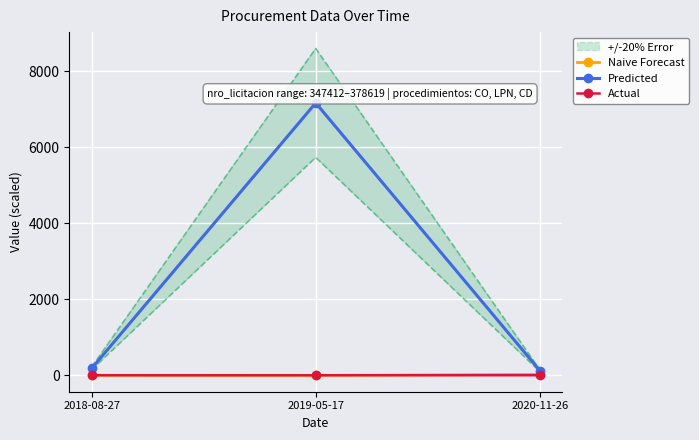

Is it true that Predicted equals 183.6 at 2018-08-27?

True